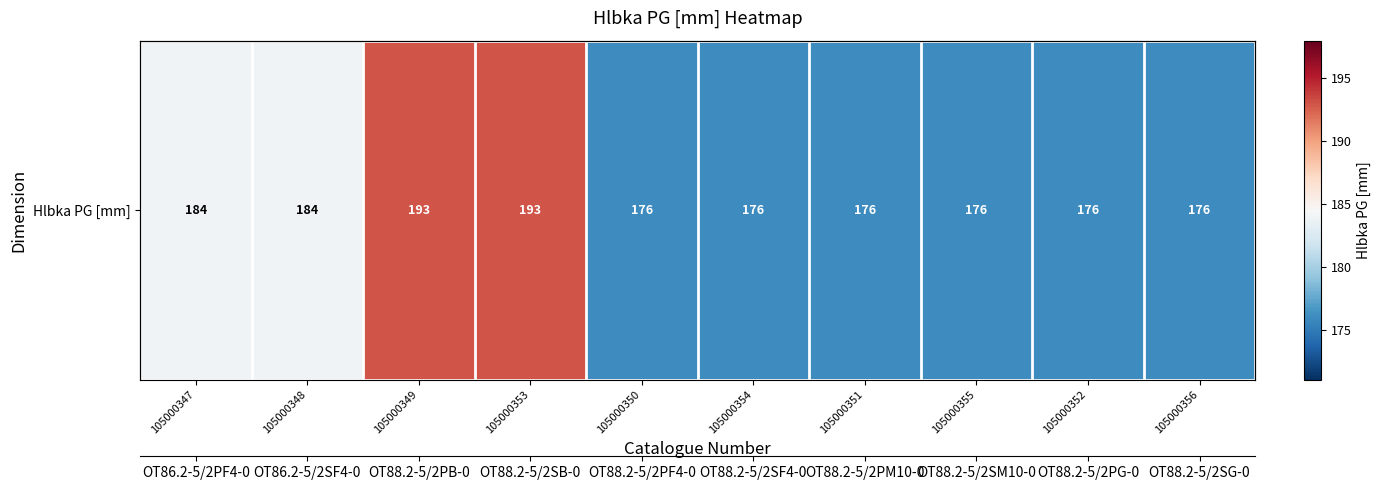

Reading left to right, what are all the values shown in this chart?

105000347=184	105000348=184	105000349=193	105000353=193	105000350=176	105000354=176	105000351=176	105000355=176	105000352=176	105000356=176